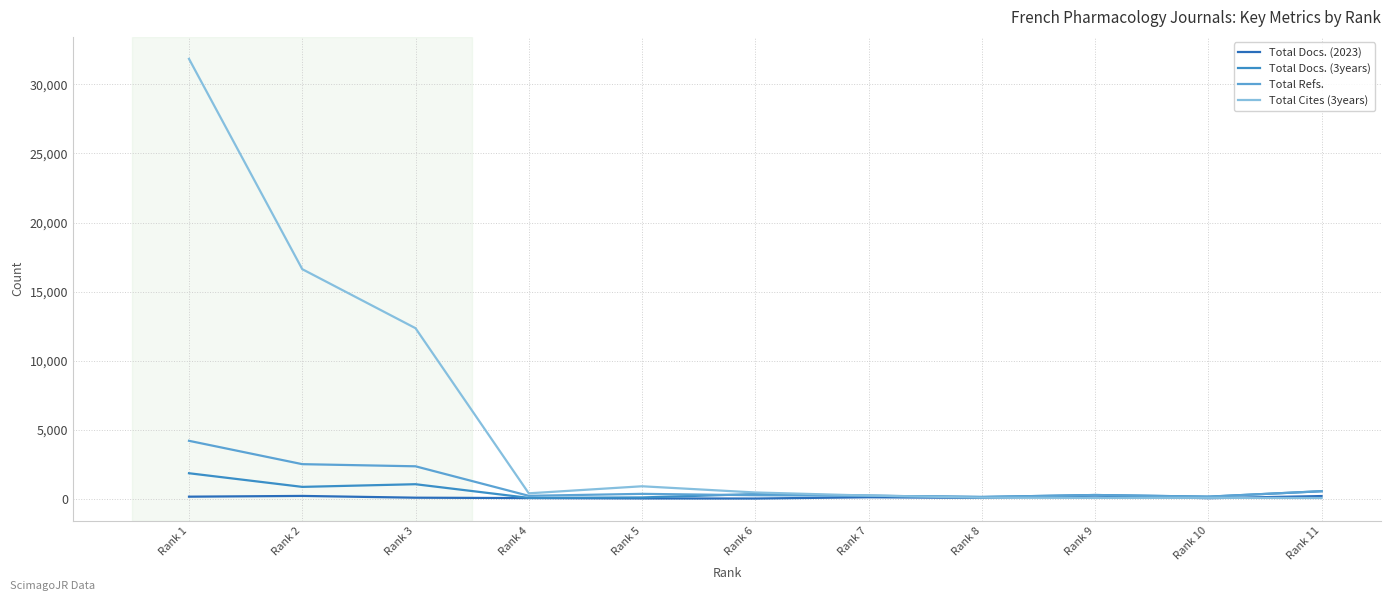

At which label does Total Docs. (2023) first exceed 75?

Rank 1